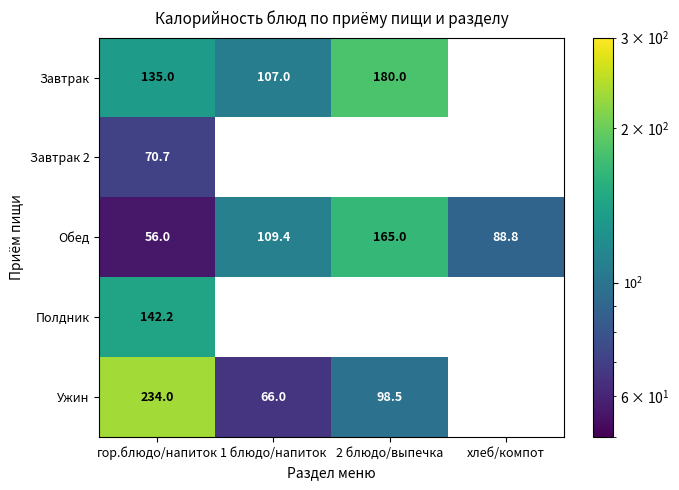

The Завтрак series shows 219.0 at гор.блюдо/напиток. True or false?

False